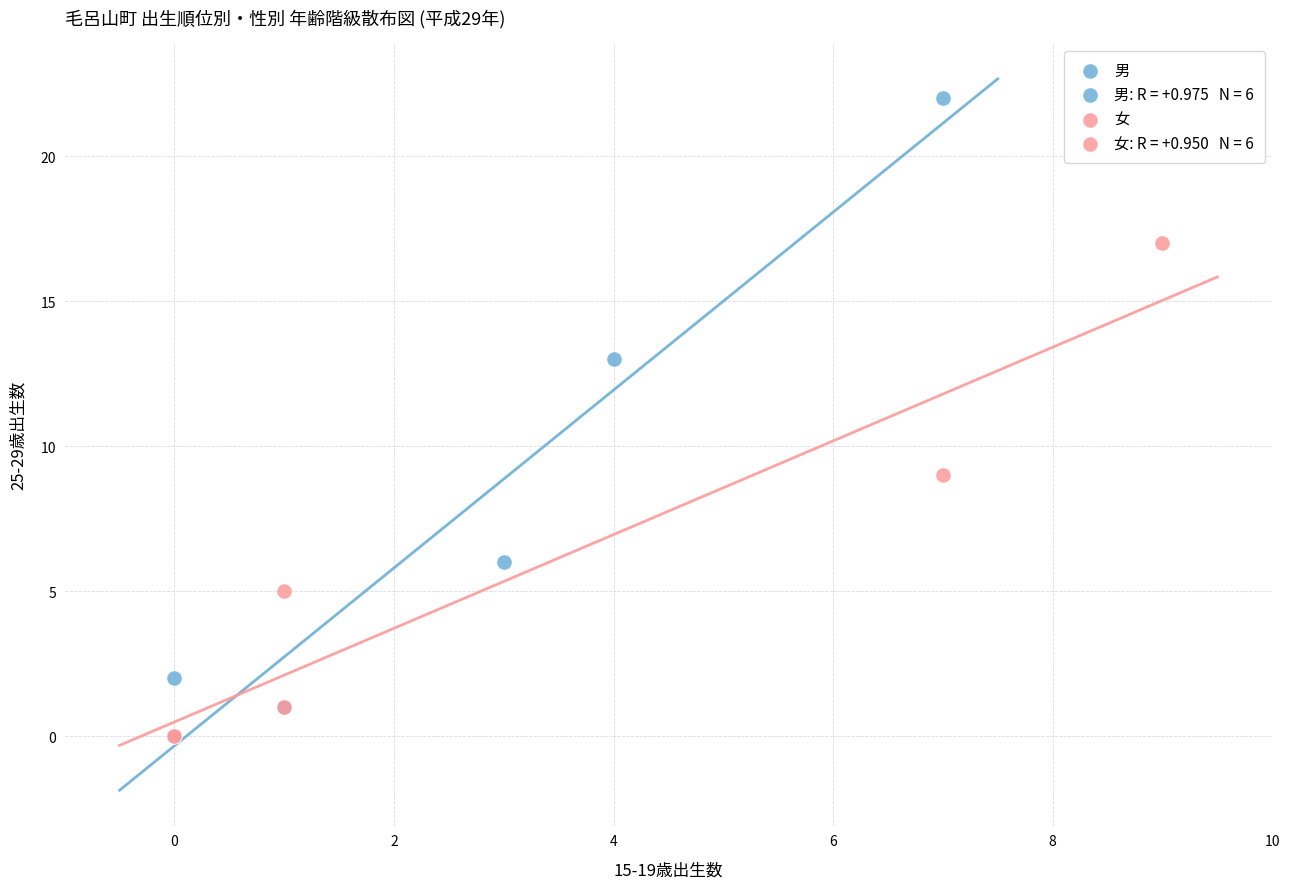

Which series reaches the maximum Y coordinate?

男